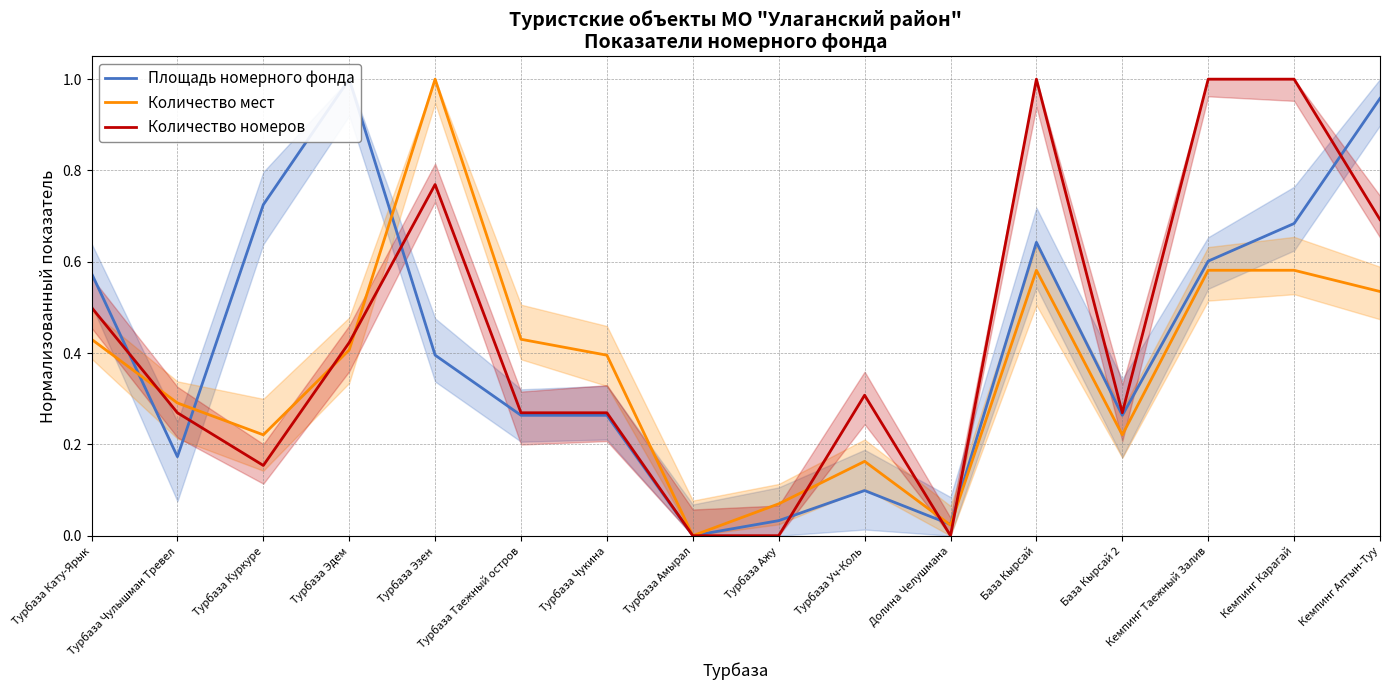

List the series in order of their peak value, lowest first.

Площадь номерного фонда, Количество мест, Количество номеров